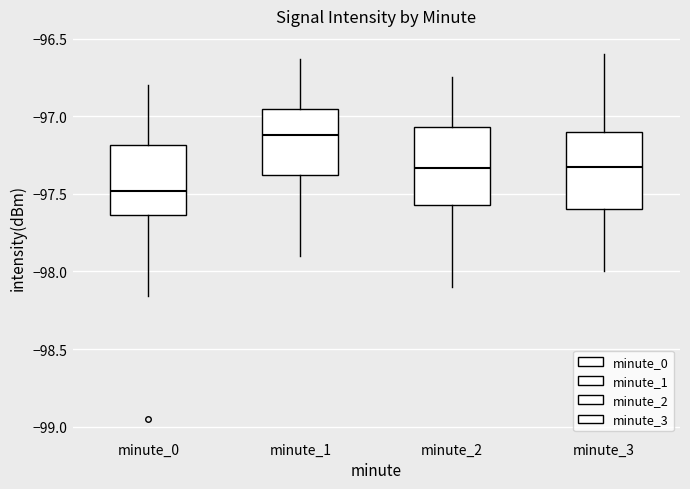

Where does the lower whisker of the box for minute_0 end on the y-axis? The values are not printed on the chart, so give them approximately, as read against the axis.

-98.15